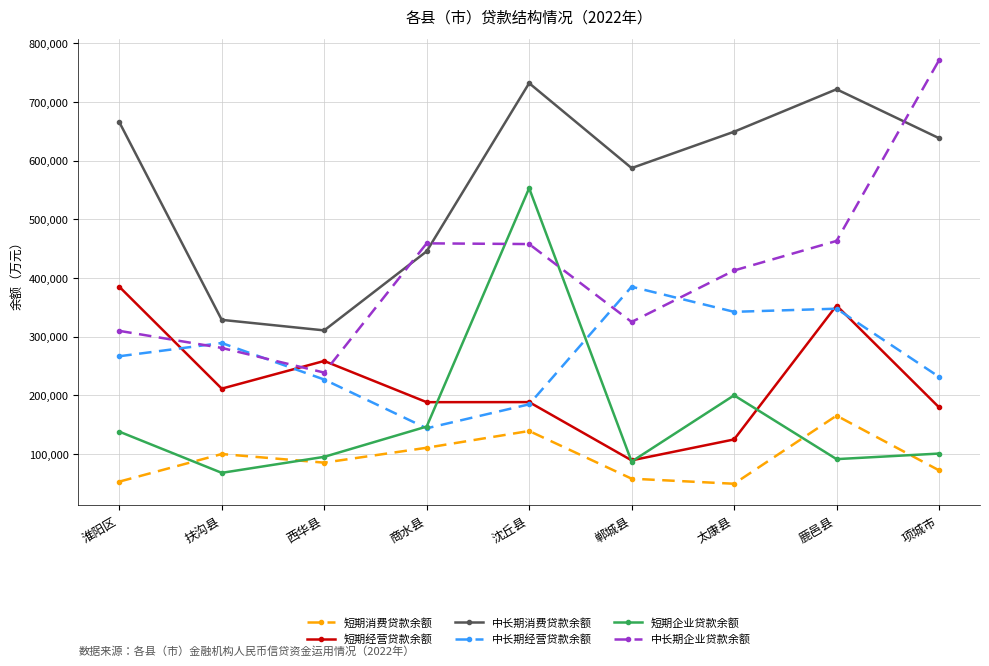

The value of 中长期消费贷款余额 at 西华县 is 438104. True or false?

False